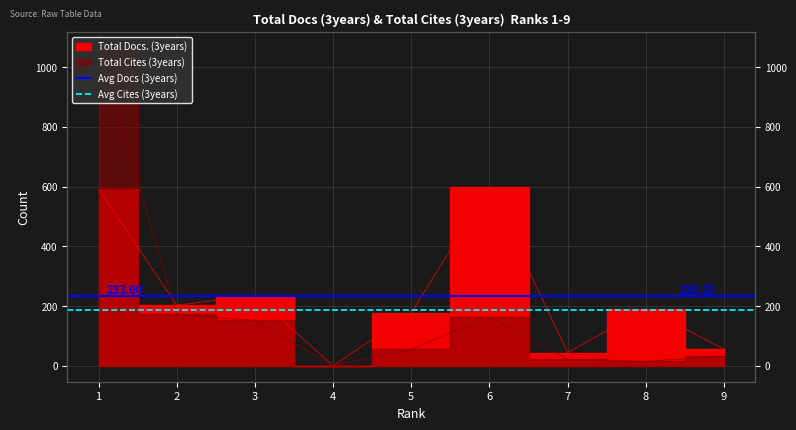

What is the approximate value of Avg Cites (3years) at 1?

186.2